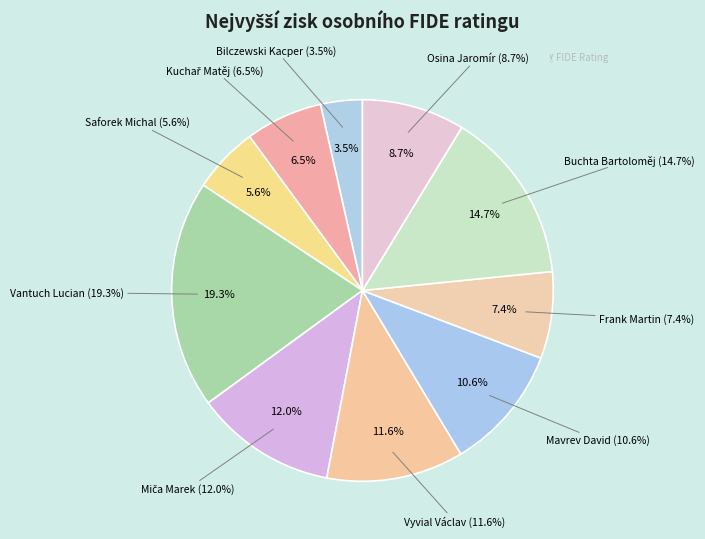

To the nearest percent, what percentage of the pie is Bilczewski Kacper?

4%